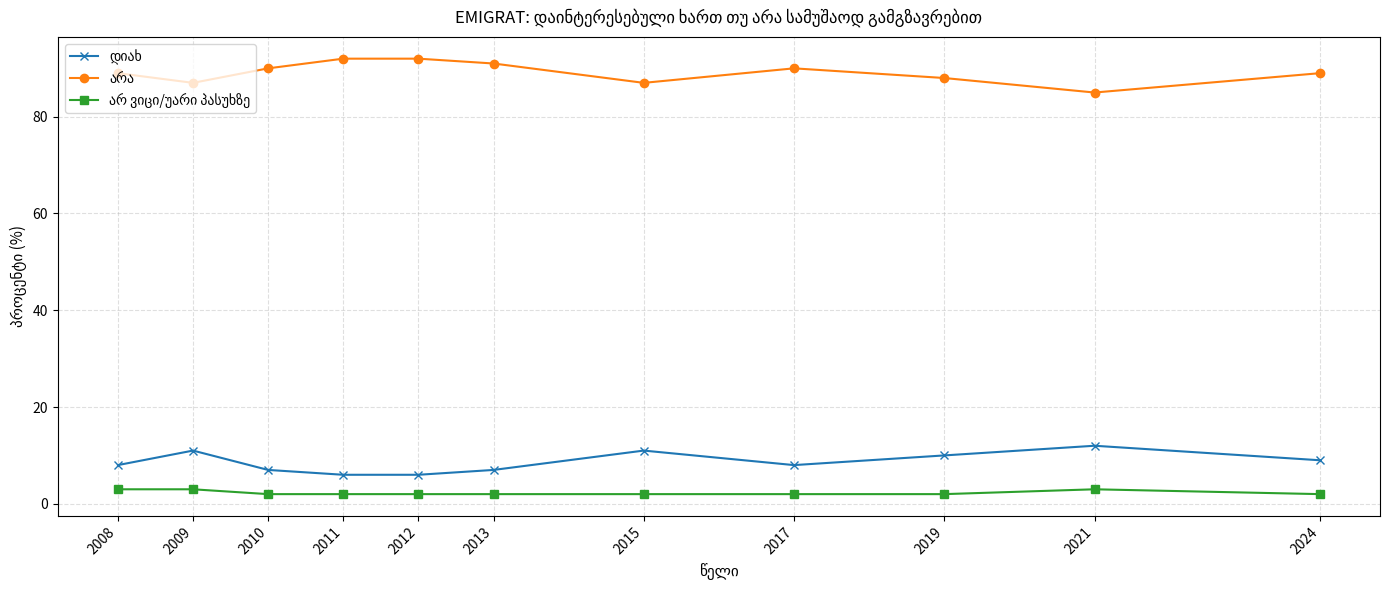

What is the difference between the highest and lowest values at 2021?

82